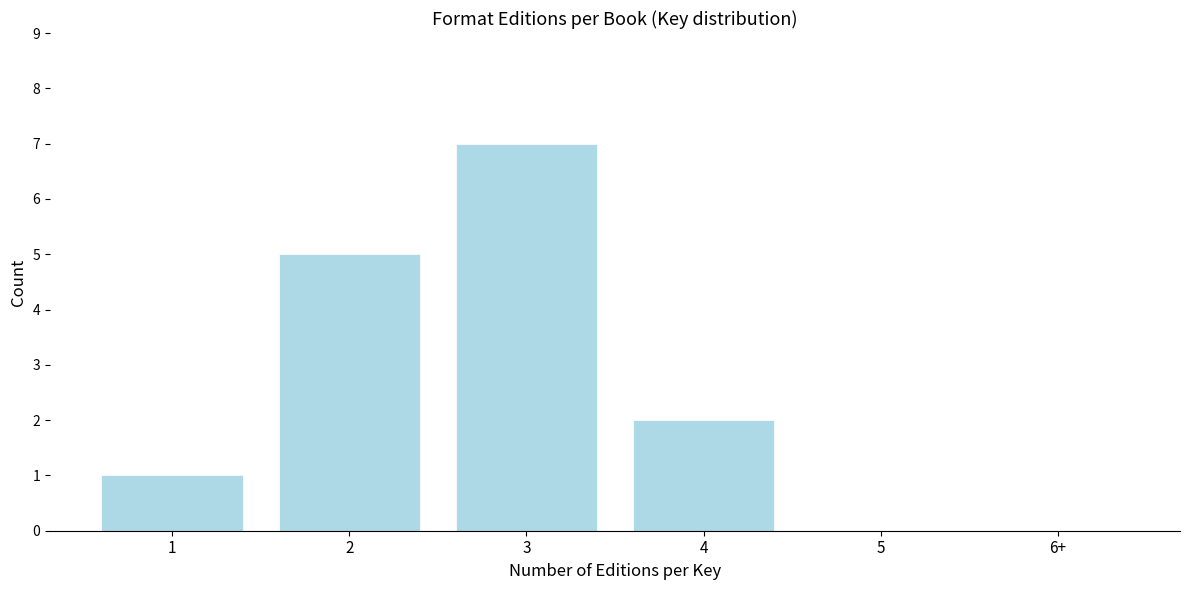

Reading left to right, transcribe all the data shown in this chart.

1=1	2=5	3=7	4=2	5=0	6+=0